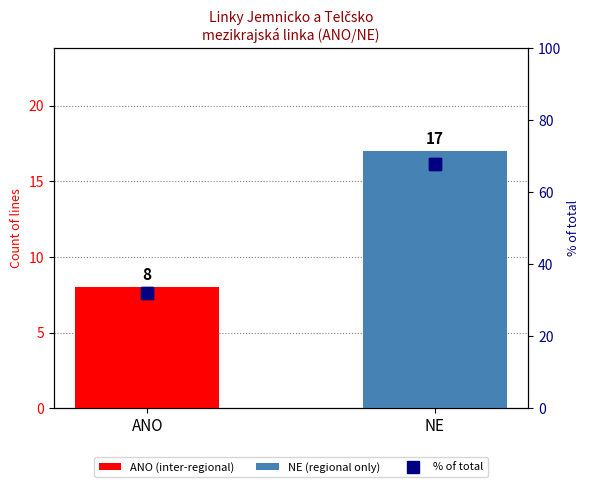

What is the ratio of the value at ANO to the value at NE?

0.5